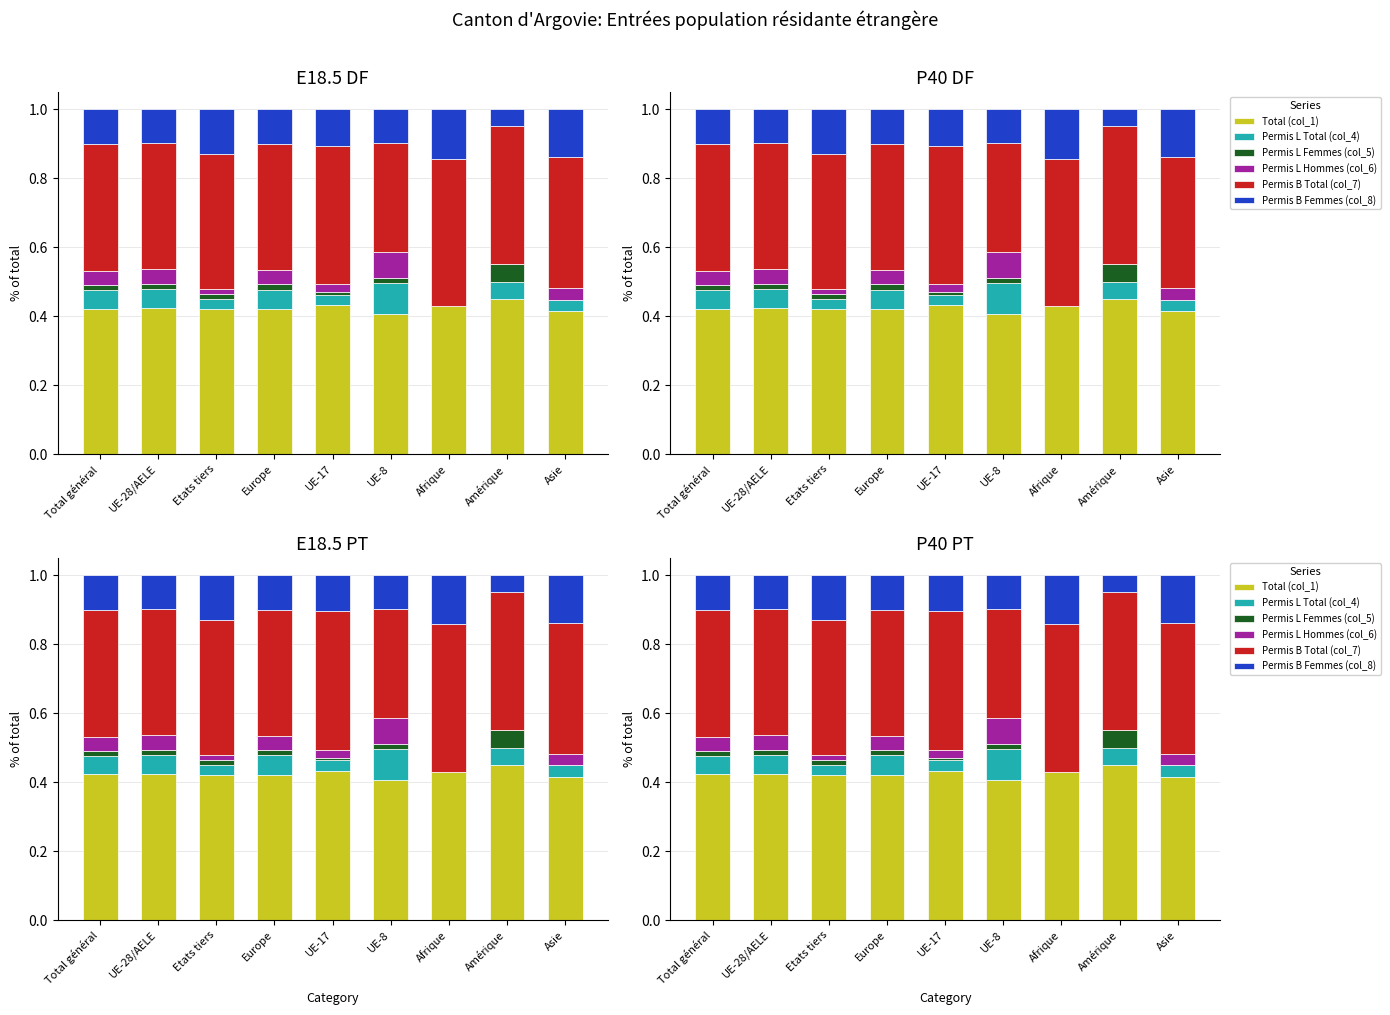

What is the difference between the highest and lowest values at Asie?

0.4